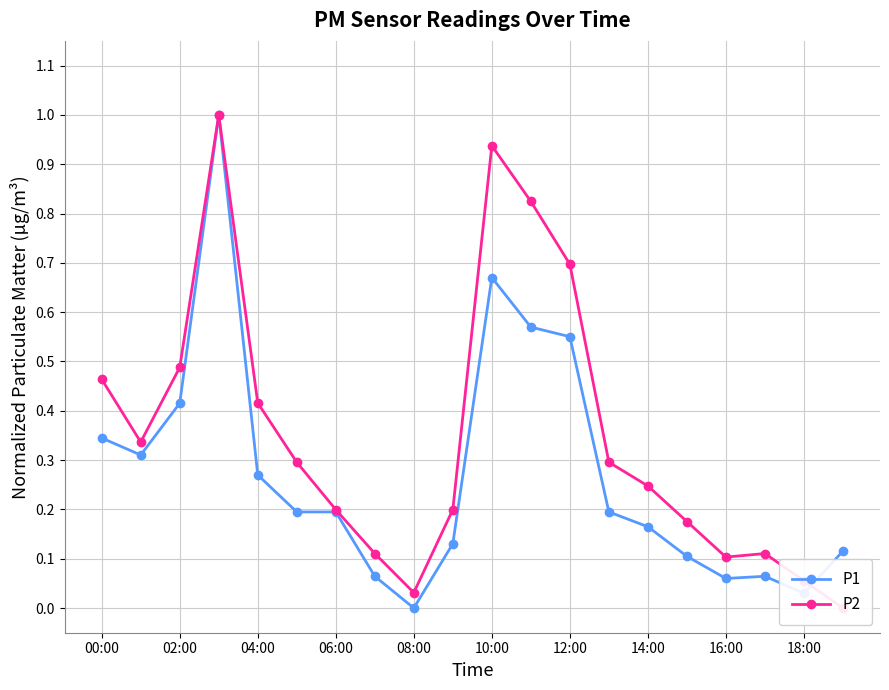

Which category has the lowest value in the P1 series?

08:00